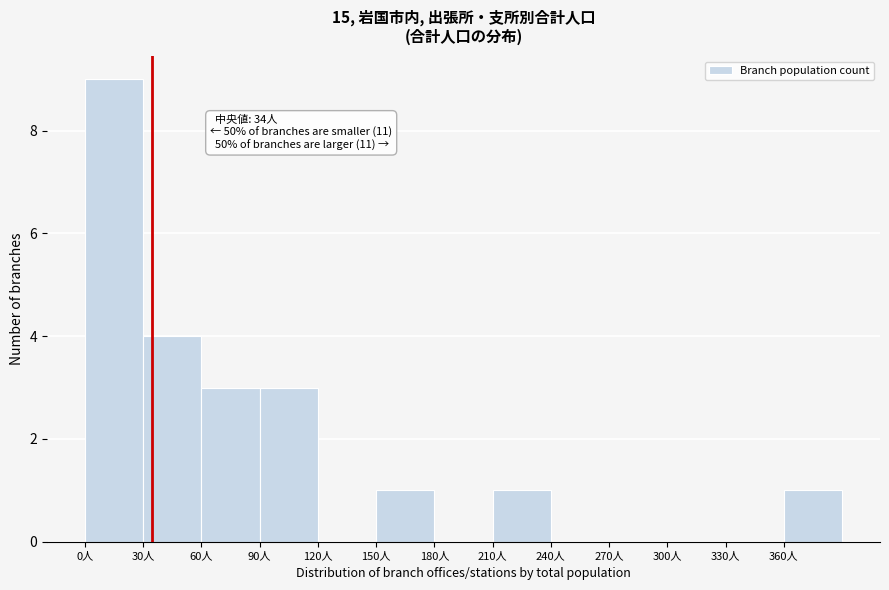

Which range on the x-axis has the tallest bar?

0 to 30